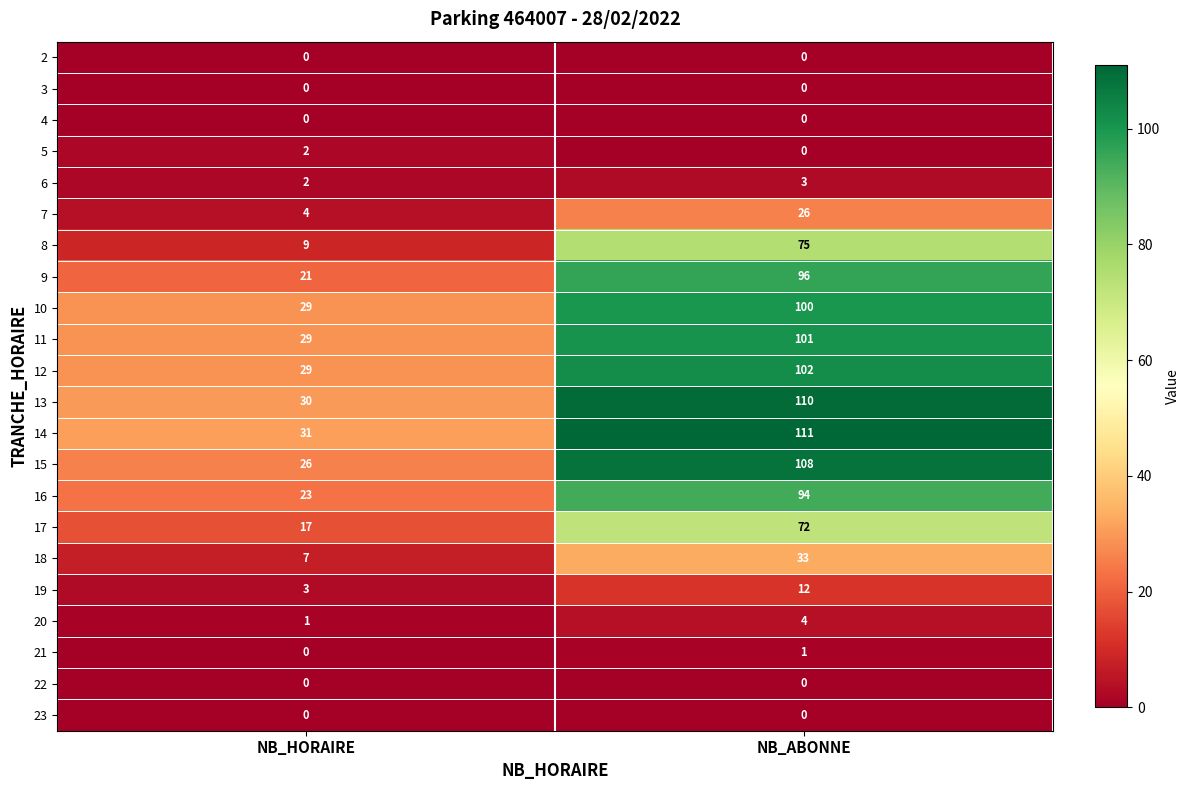

Which series has the largest total across all categories?

14